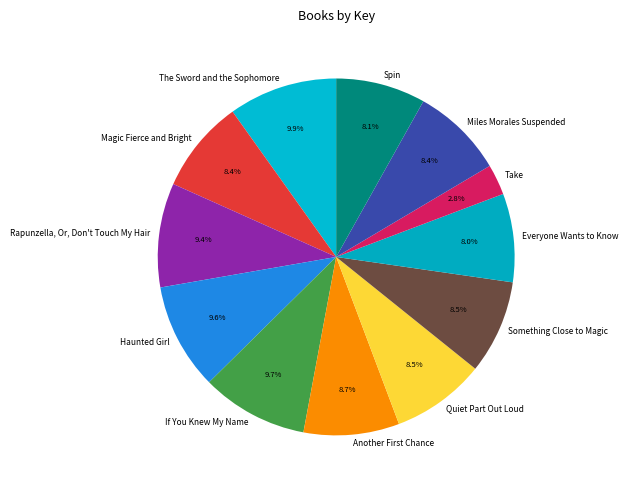

Is it true that Take is 3% of the pie?

True